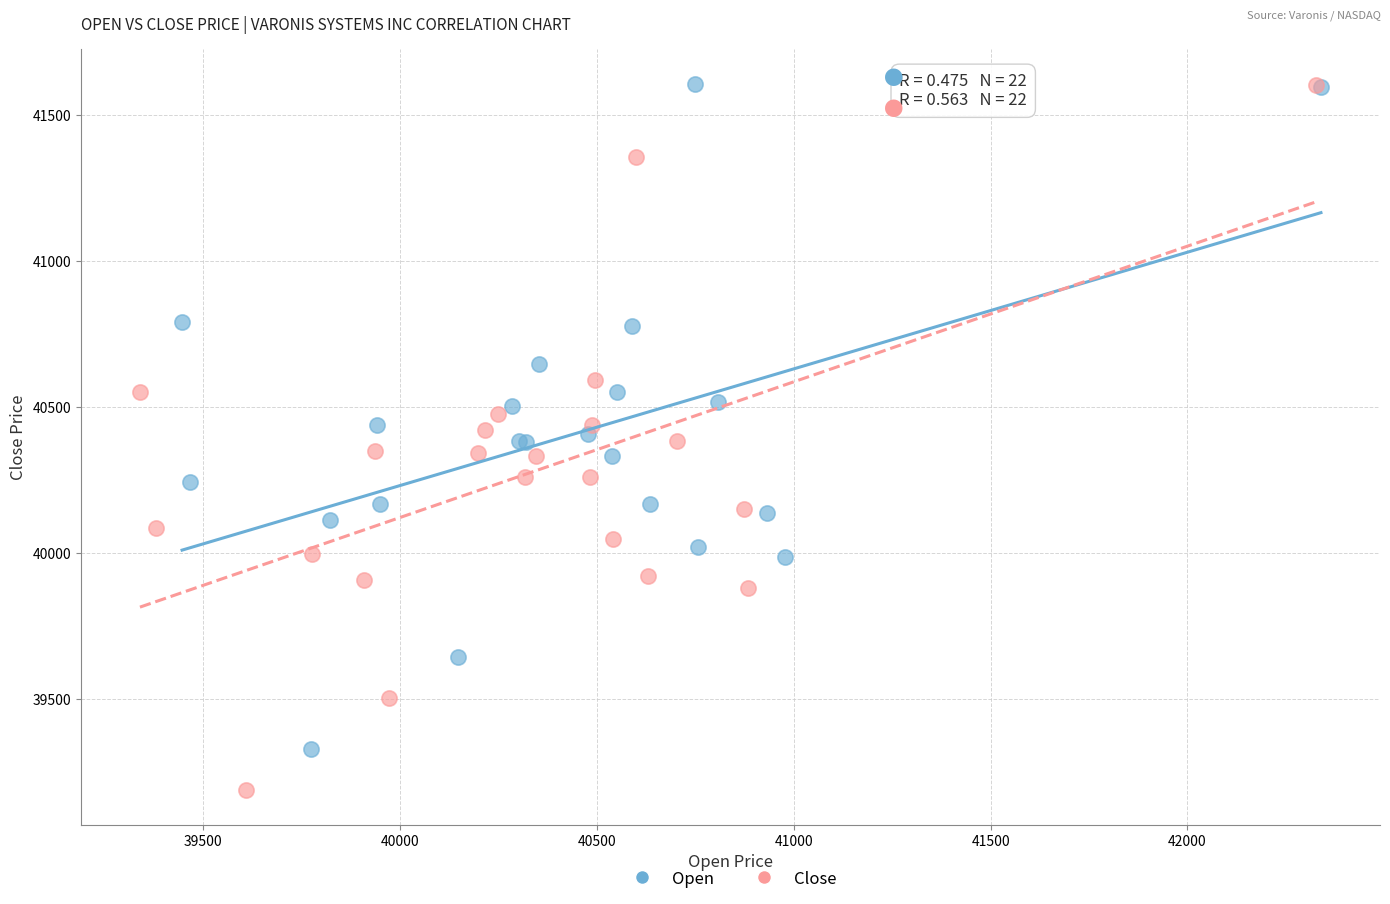

Which series has the widest spread of Y values?

Close